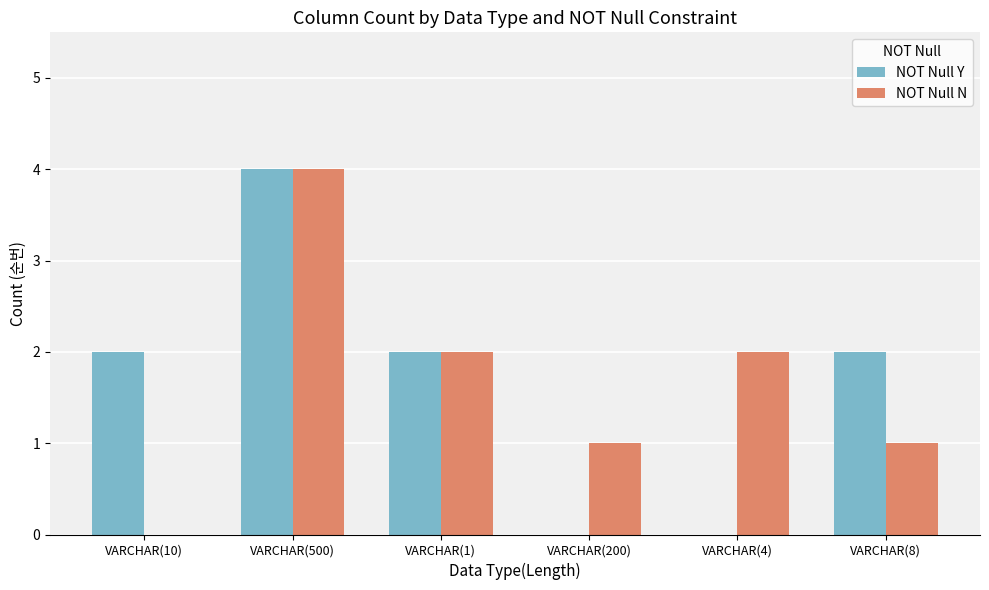

What is the maximum value for NOT Null Y?

4